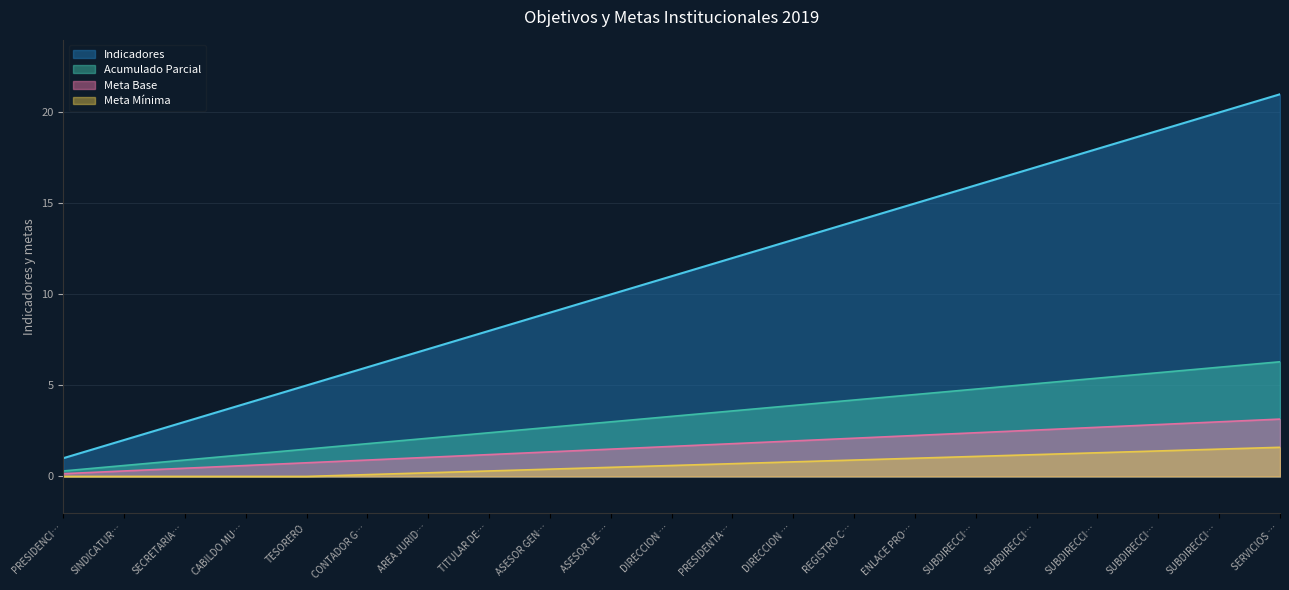

What is the minimum value shown in the chart?

0.0